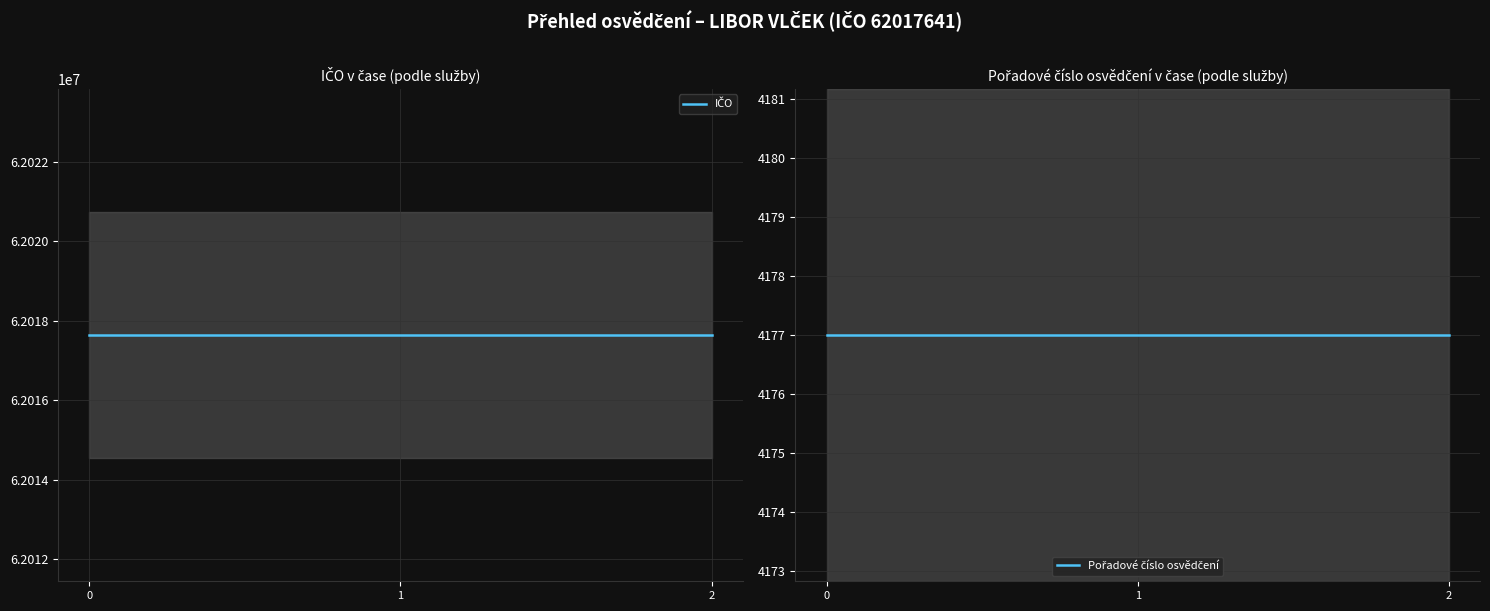

True or false: IČO has a value of 19615545 at 0.

False